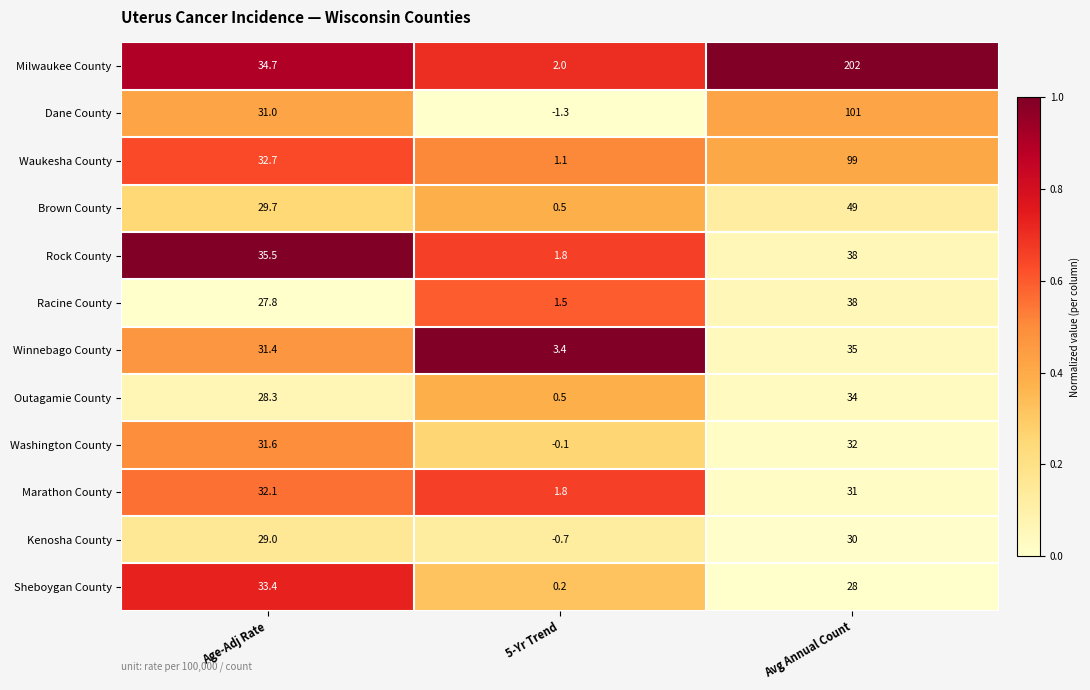

Where is Rock County nearest to the value 19?

Age-Adj Rate